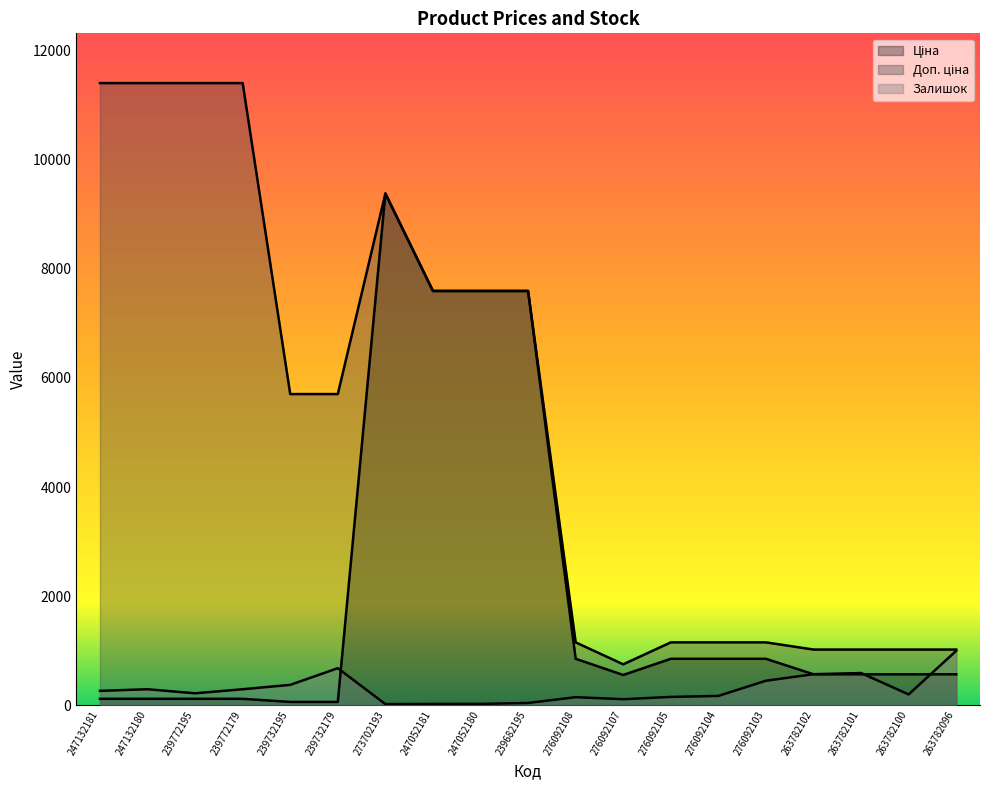

What is the label of the 7th point from the right?

276092105